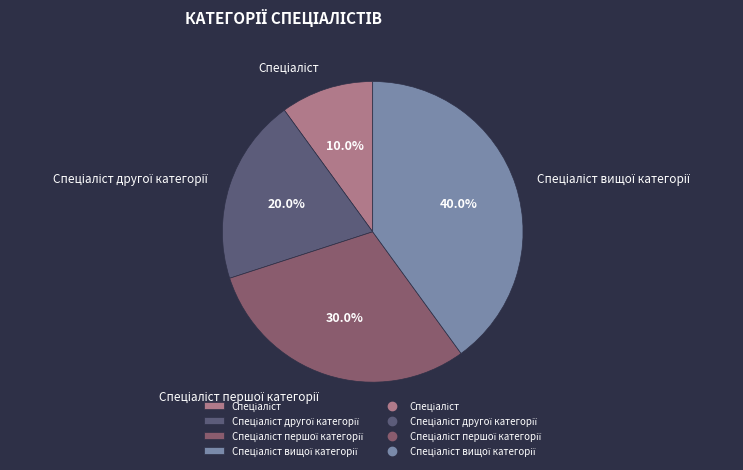

Is there a majority slice in this chart?

No